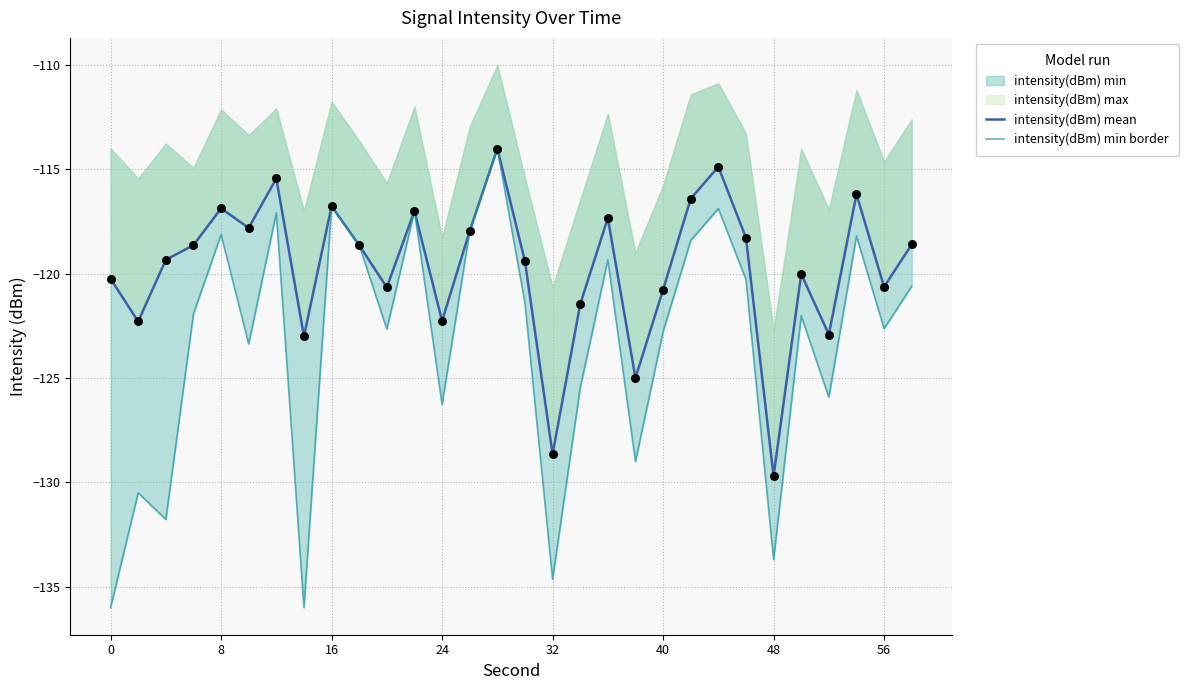

Is the value of intensity(dBm) min border at 16 greater than the value of intensity(dBm) mean at 13?

No